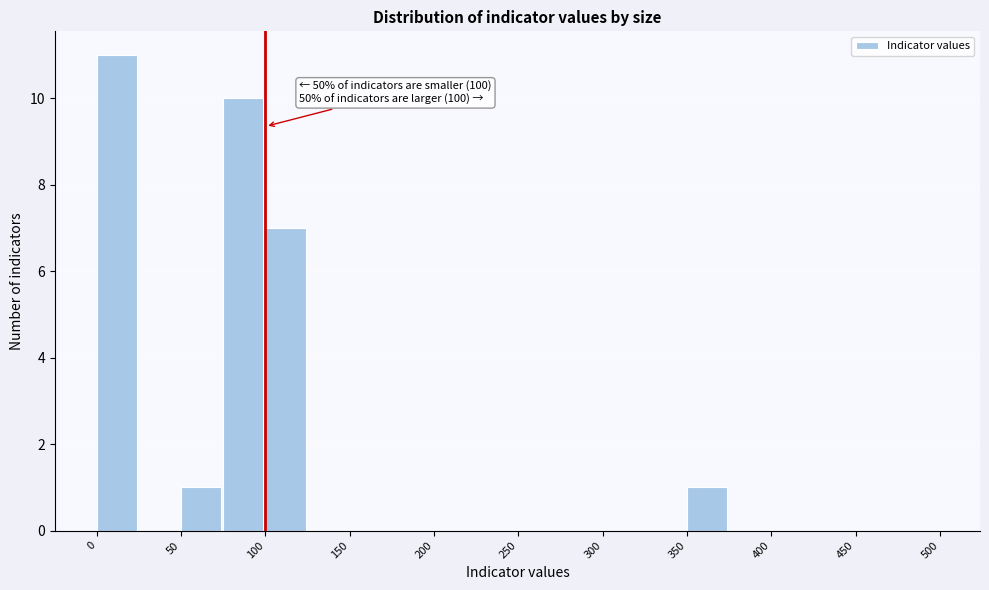

Over which range of the x-axis is the bar tallest?

0 to 25